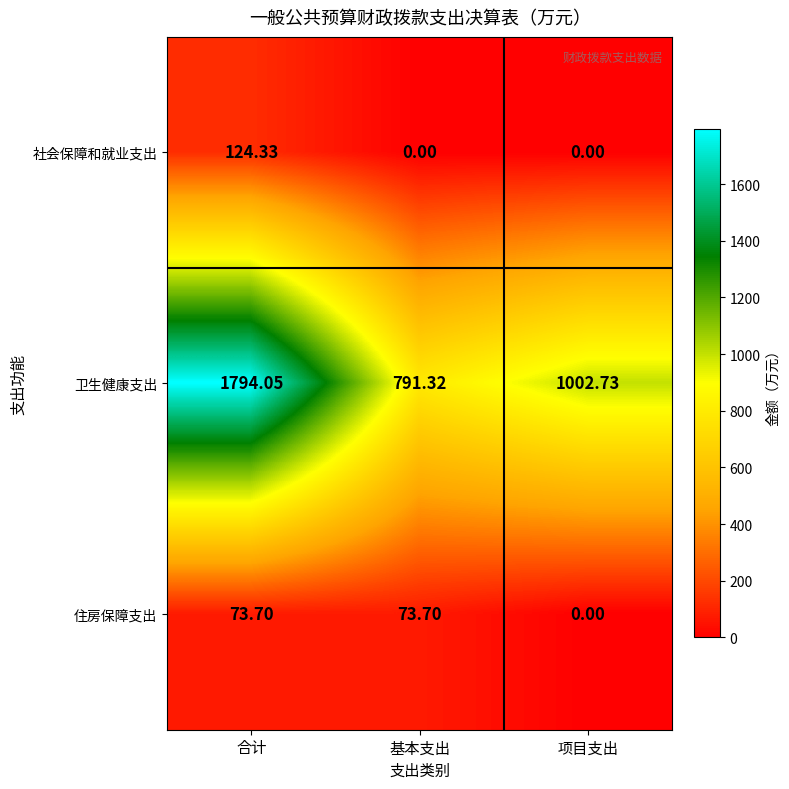

Rank the series by their maximum value, from lowest to highest.

住房保障支出, 社会保障和就业支出, 卫生健康支出